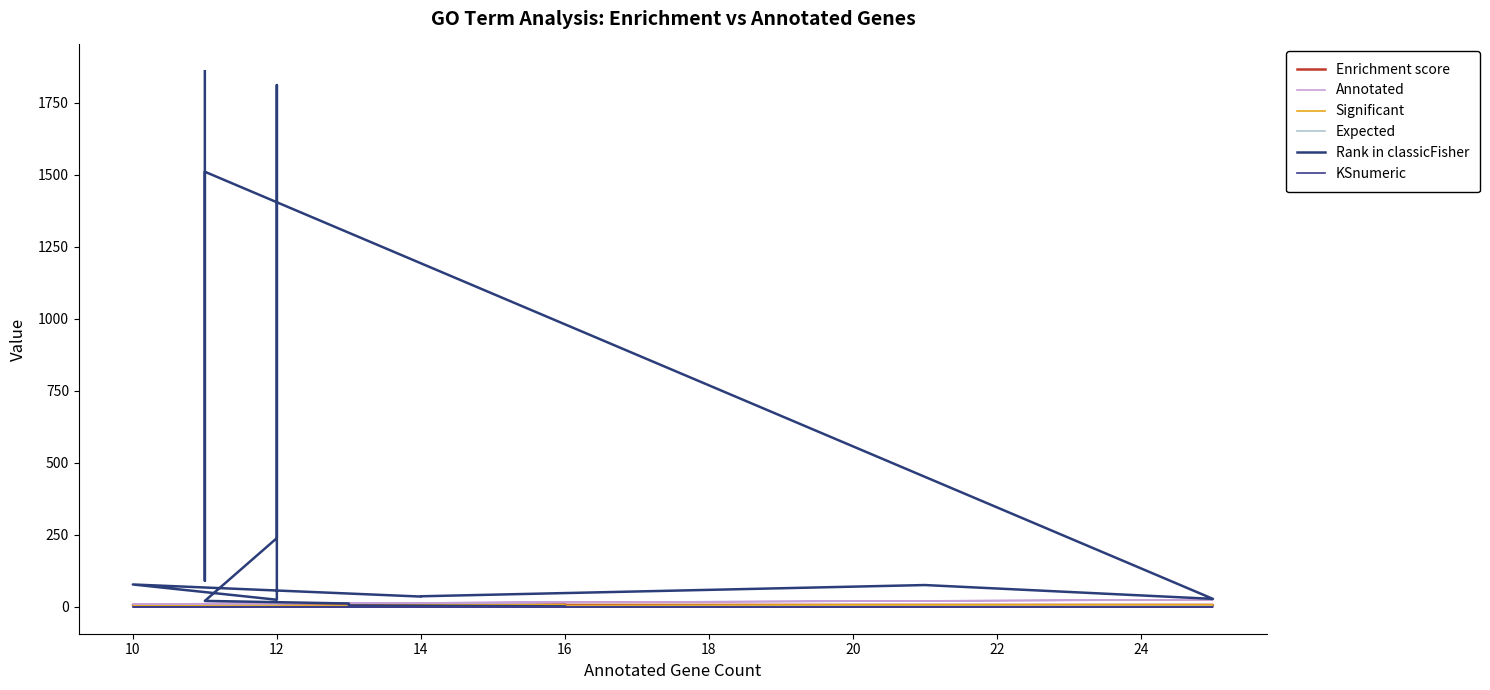

At which label does Significant first exceed 4?

16